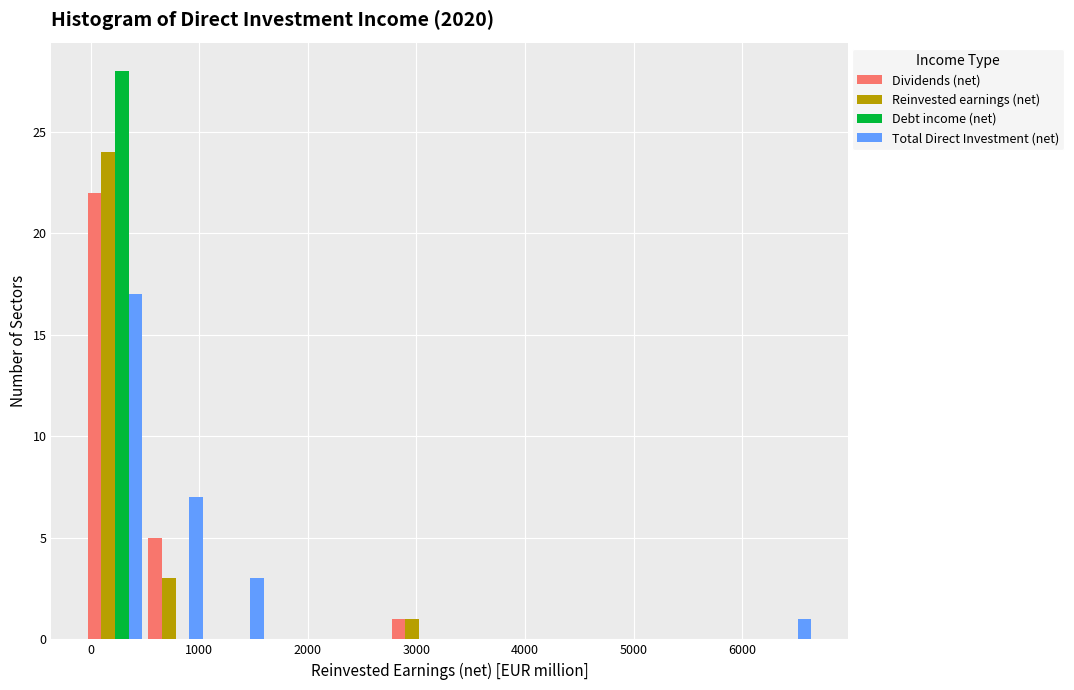

In the Dividends (net) series, which range on the x-axis has the tallest bar?

-100 to 500